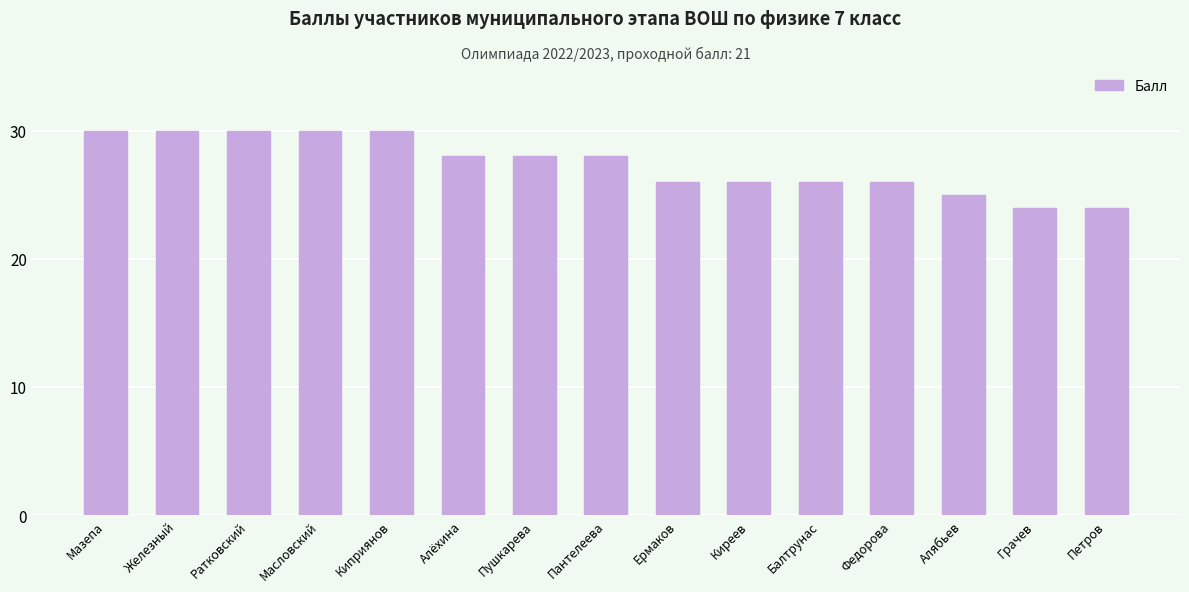

What is the difference between the second highest and minimum values?

6